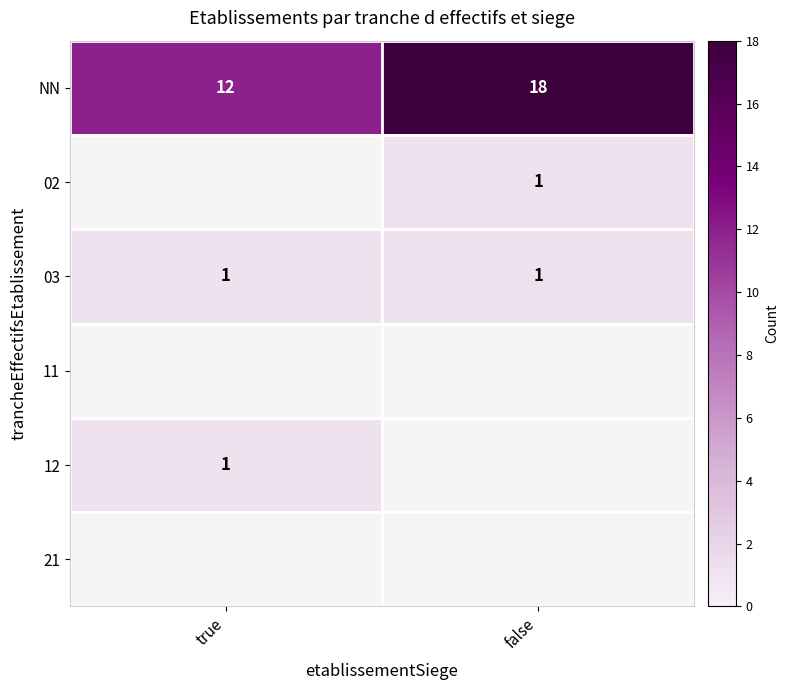

How many categories are shown in the chart?

2